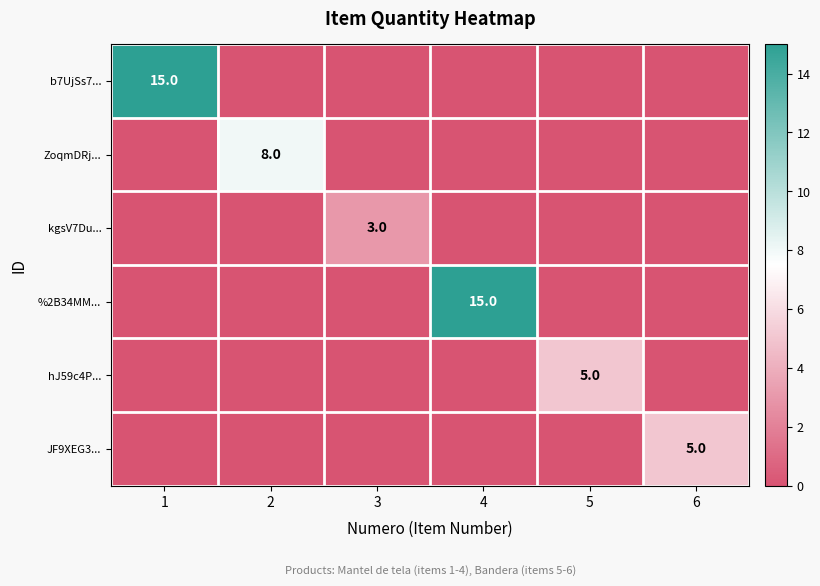

How many data points does each series have?

6